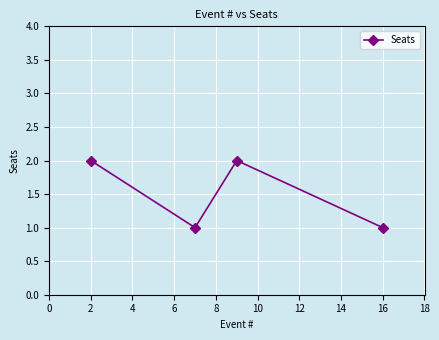

What is the greatest value displayed?

2